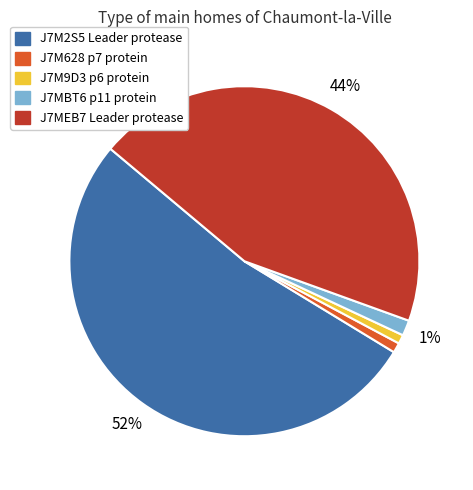

Is J7M2S5 Leader protease the majority of the pie?

Yes